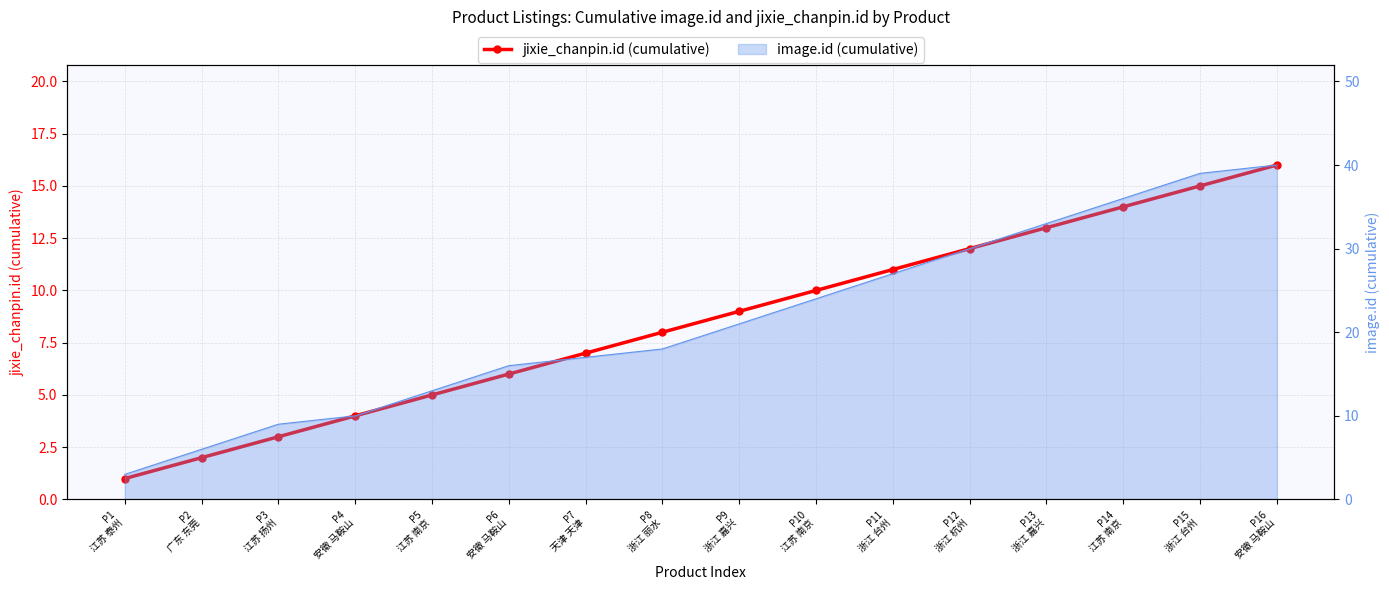

Between P15
浙江 台州 and P3
江苏 扬州, which is larger?

P15
浙江 台州